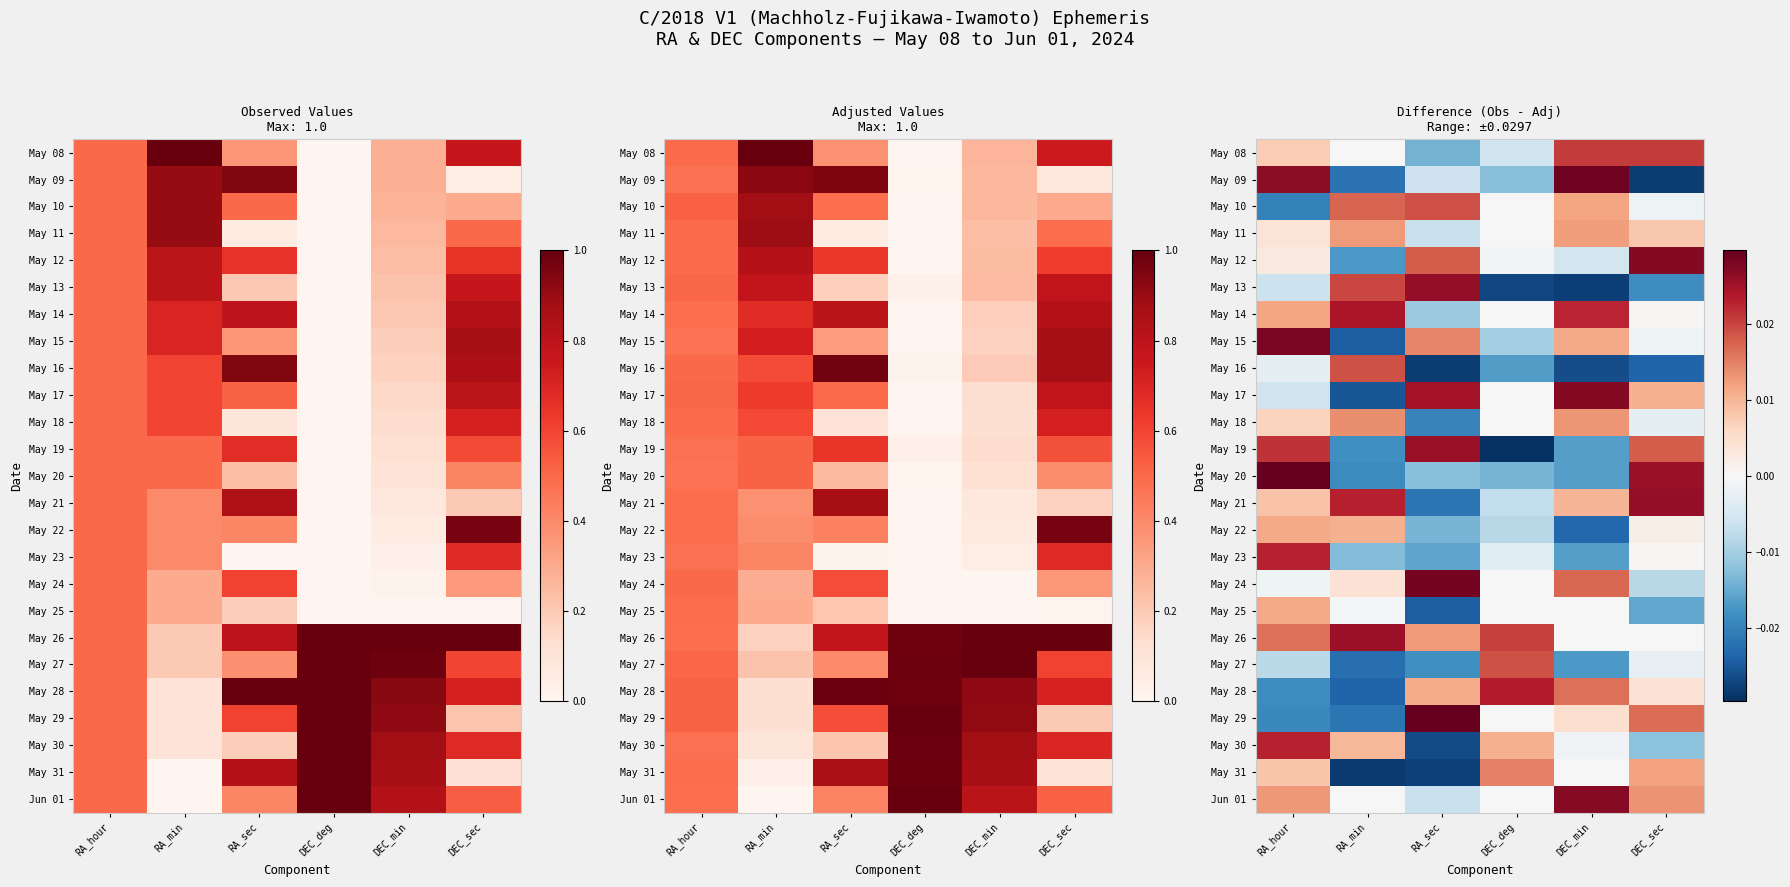

True or false: May 31 has a value of 0.0 at DEC_min.

False